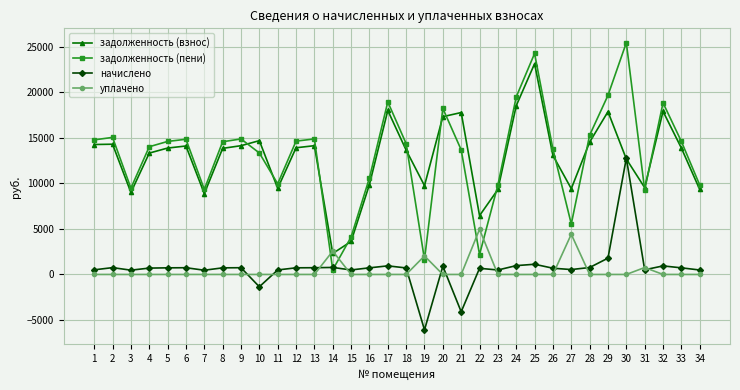

What is the difference between the maximum and minimum values in the задолженность (взнос) series?

20822.0